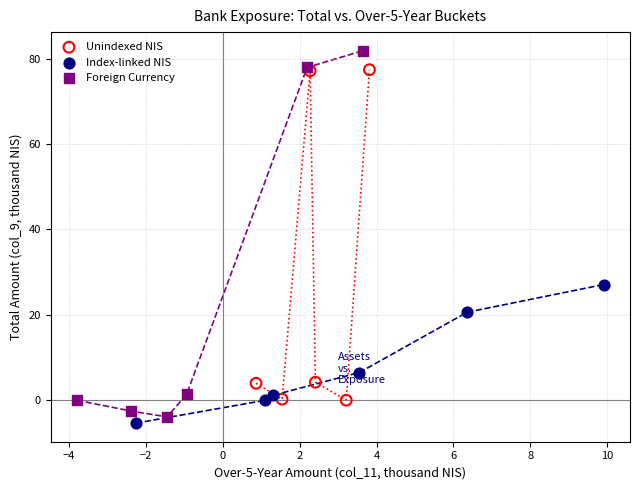

What are all the series names shown in the legend?

Unindexed NIS, Index-linked NIS, Foreign Currency